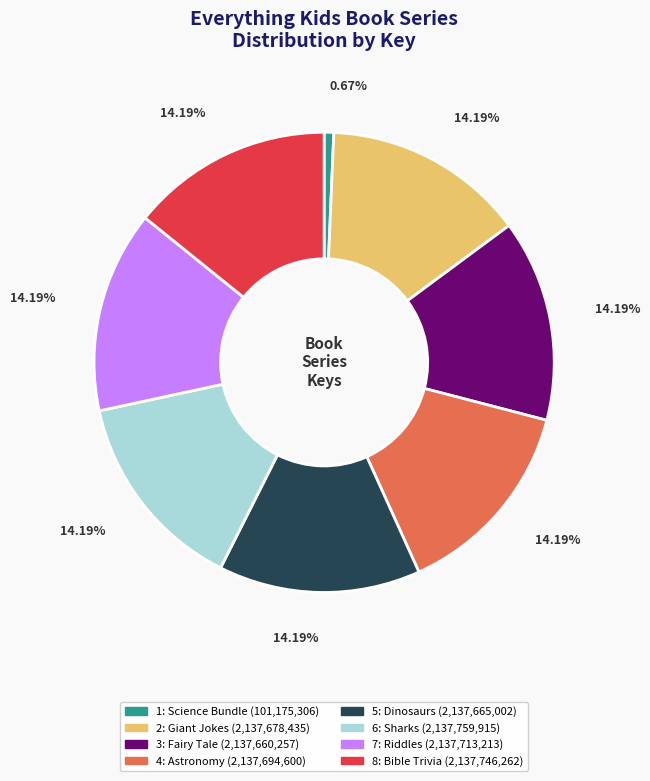

What is the smallest slice in the pie chart?

1: Science Bundle